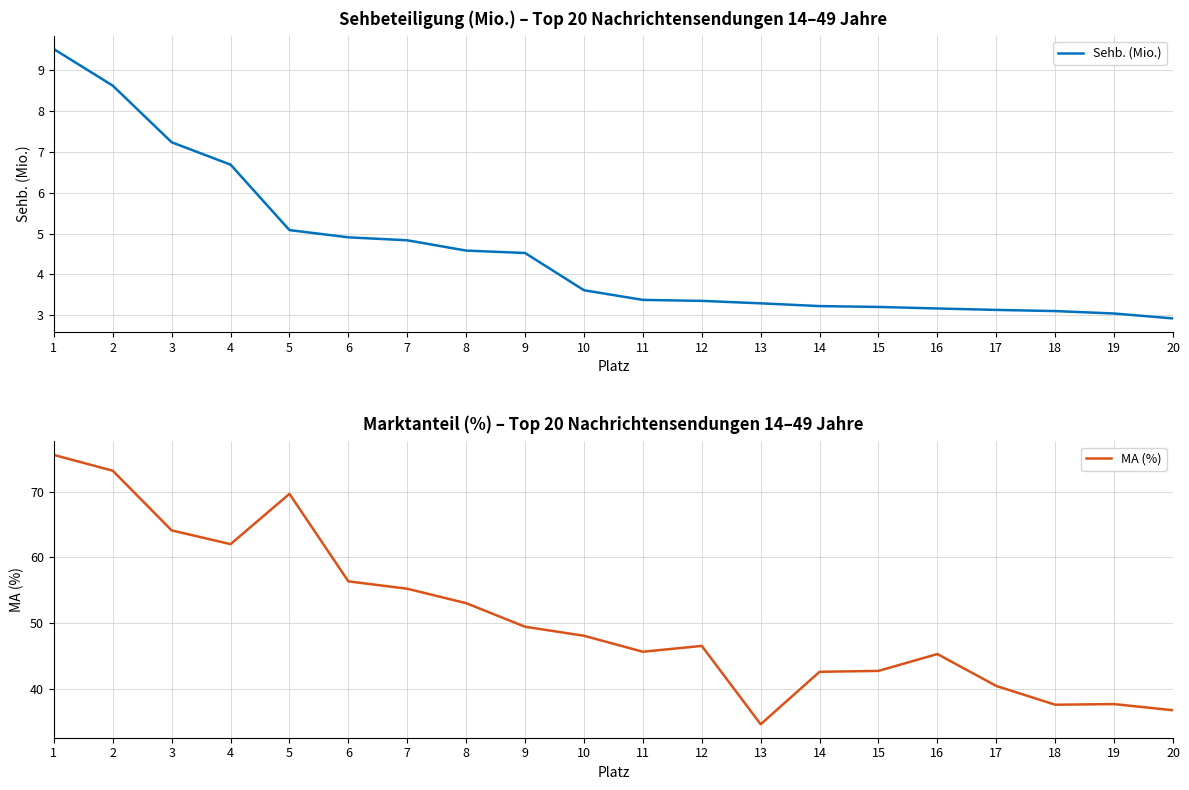

What is the difference between the maximum and minimum values in the Sehb. (Mio.) series?

6.6